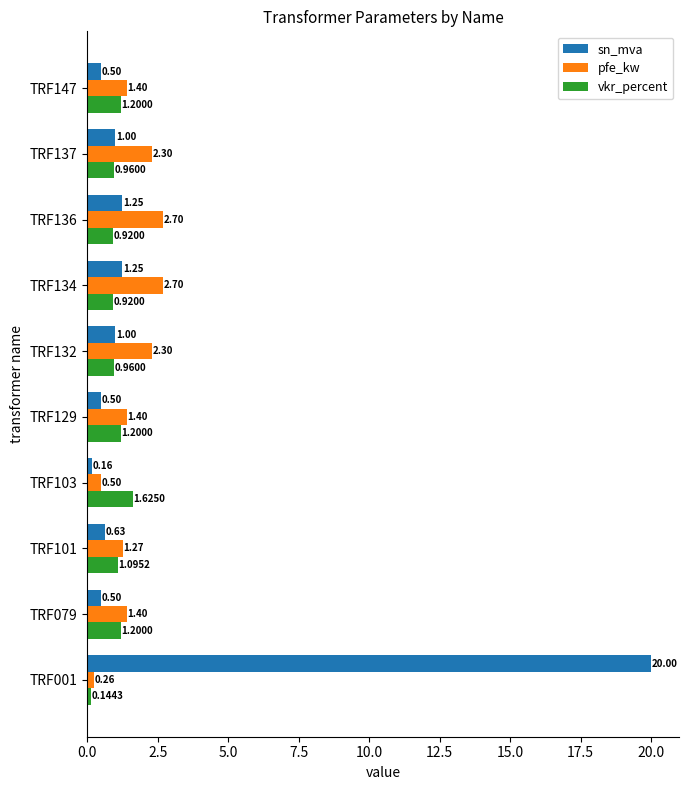

At how many categories does at least one series exceed 2?

5